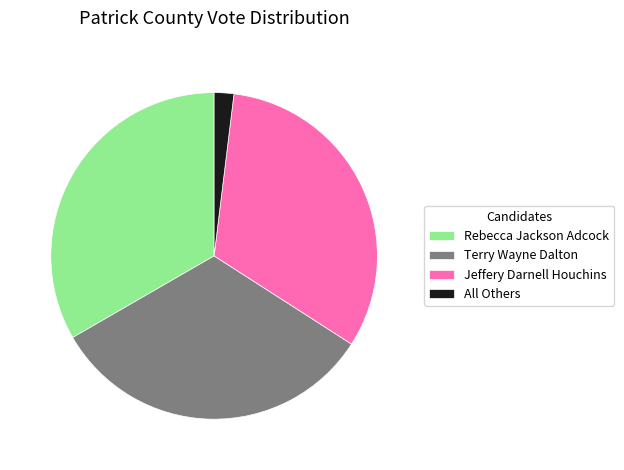

Count the number of slices in the pie.

4